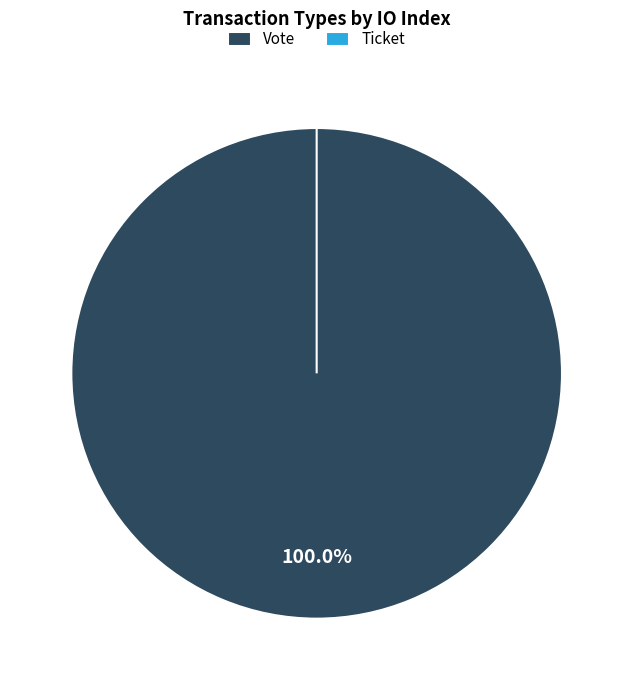

To the nearest percent, what is the average slice percentage?

50%